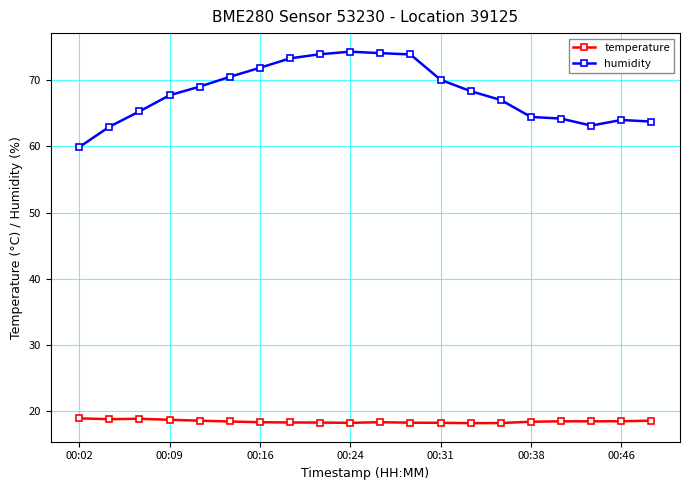

What is the value of the humidity point at the 7th from the left?

71.9